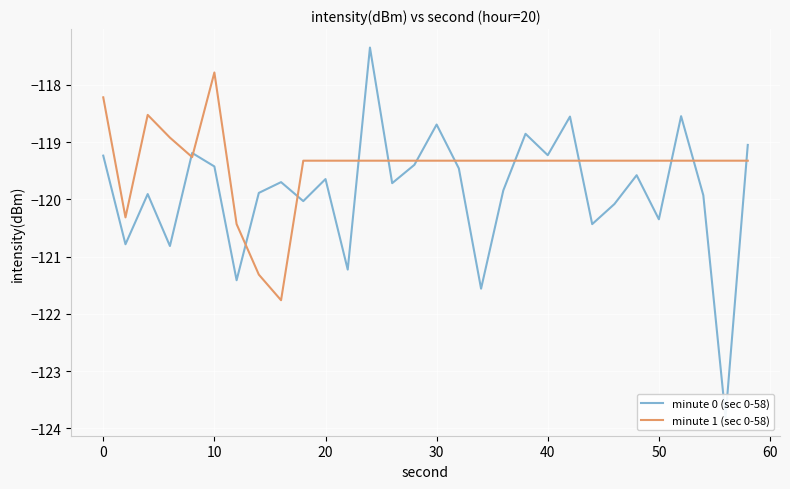

Is it true that minute 1 (sec 0-58) equals -117.8 at 10?

True